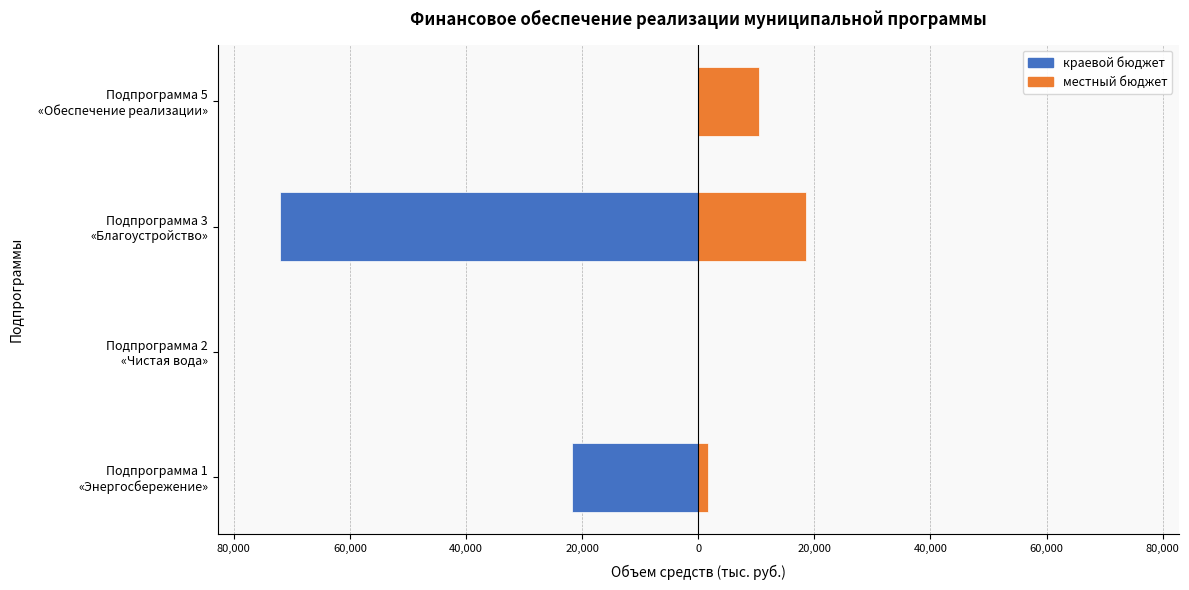

True or false: местный бюджет has a value of 18493.0 at Подпрограмма 3 «Благоустройство».

True